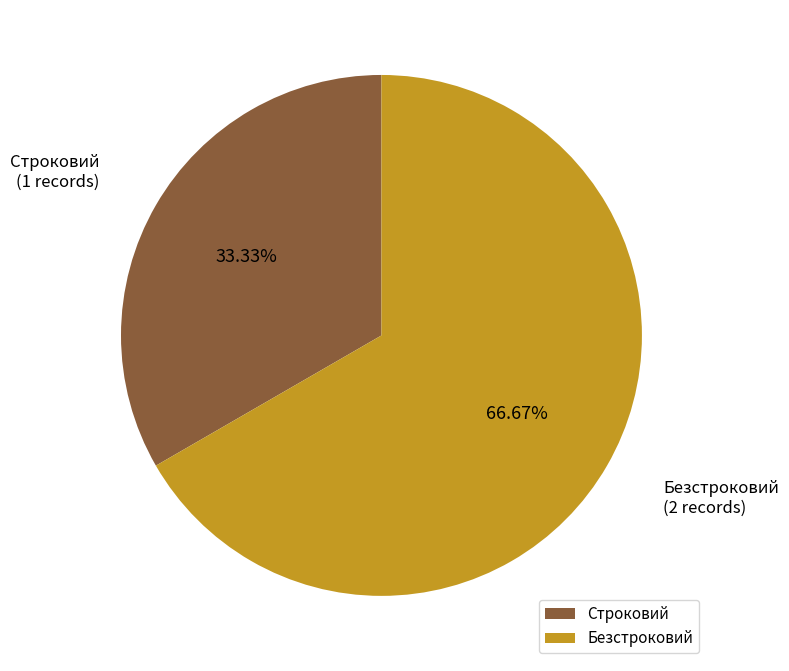

What is the largest slice in the pie chart?

Безстроковий